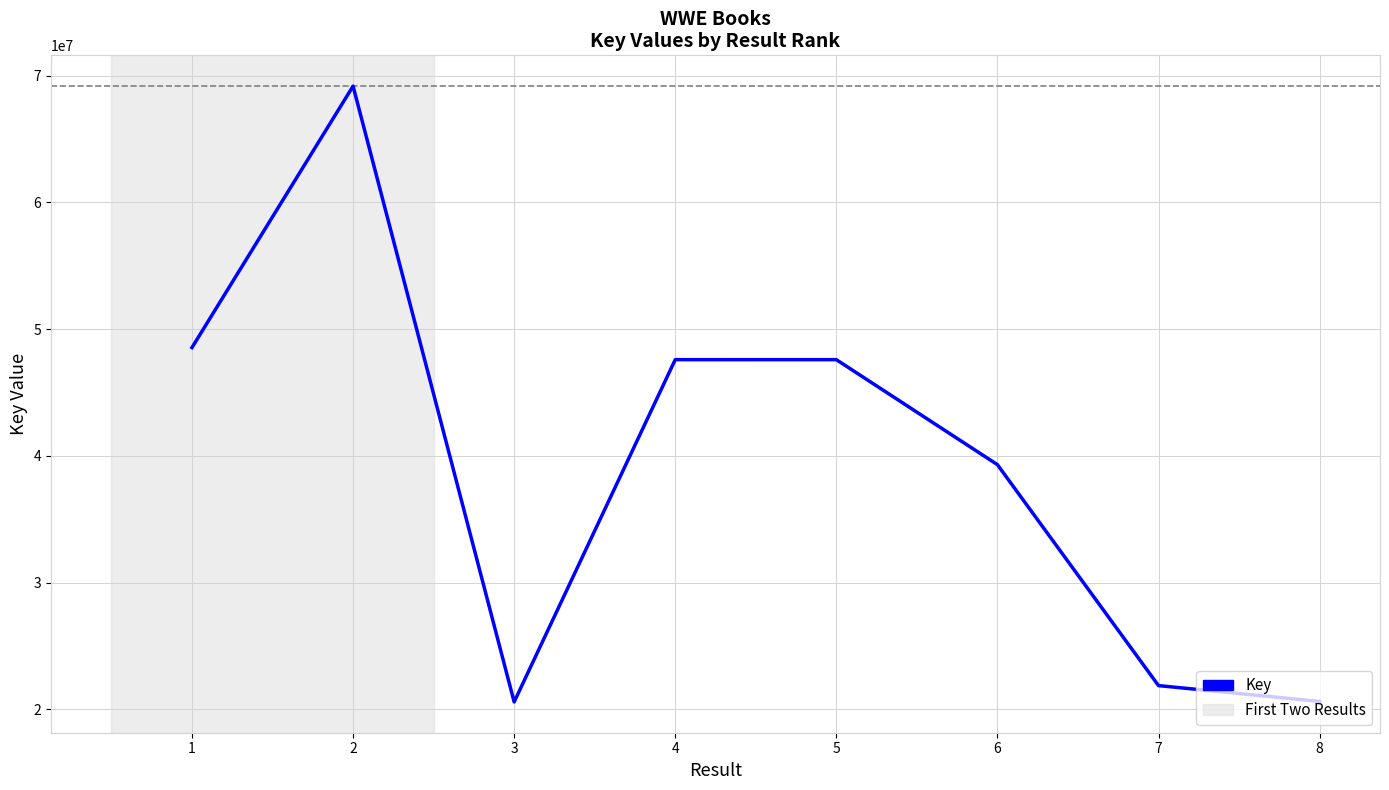

What is the change in value from 1 to 7?

-26664501